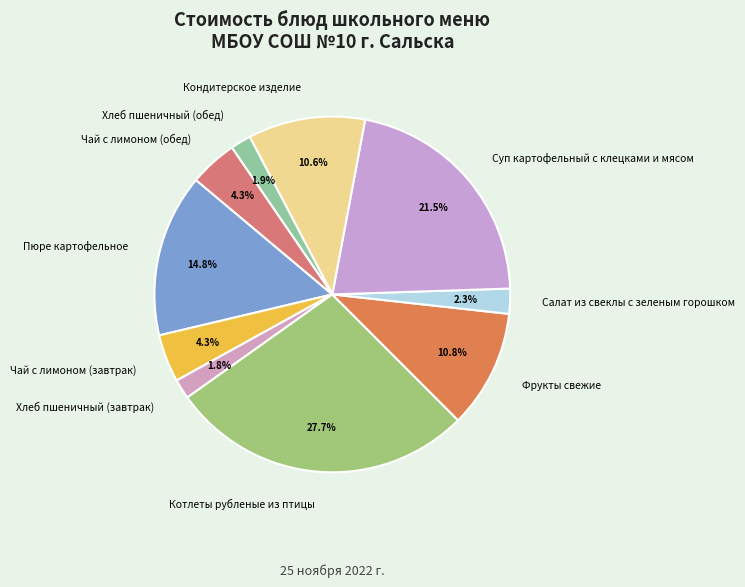

To the nearest percent, what is the difference between the largest and smallest slice percentages?

26%